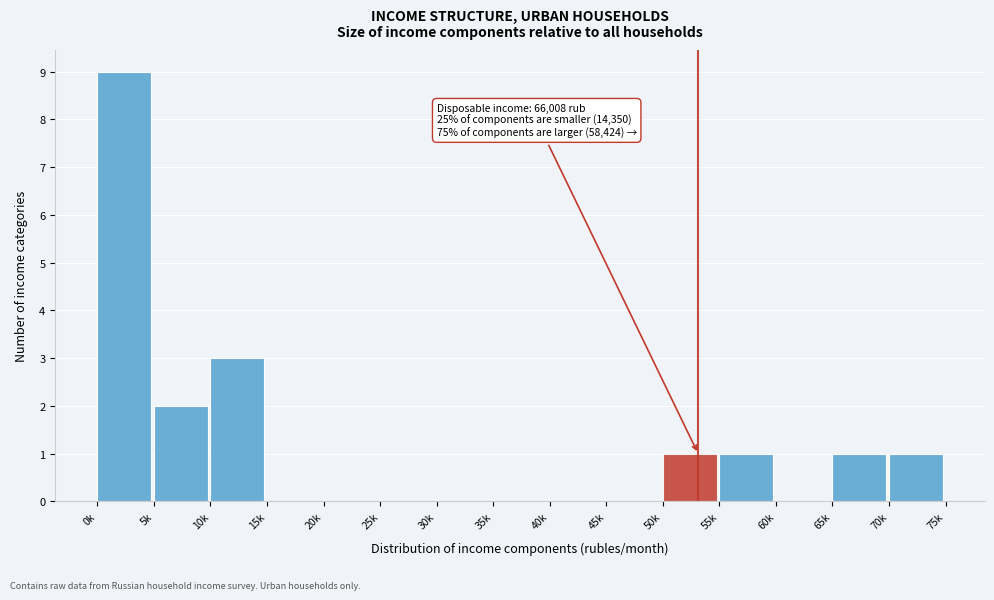

Reading right to left, list all the values displayed in this chart.

70k=1	65k=1	60k=0	55k=1	50k=1	45k=0	40k=0	35k=0	30k=0	25k=0	20k=0	15k=0	10k=3	5k=2	0k=9